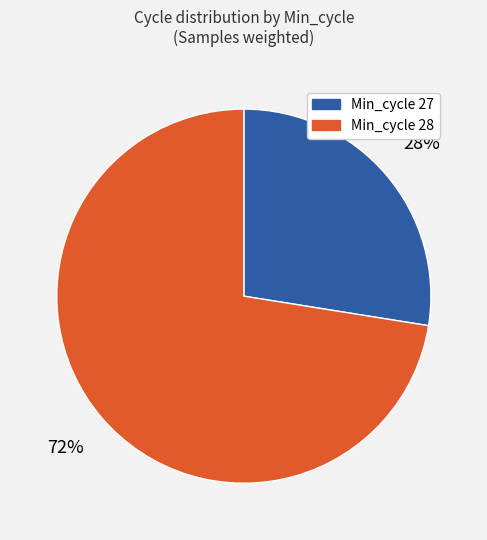

To the nearest percent, what is the average slice percentage?

50%